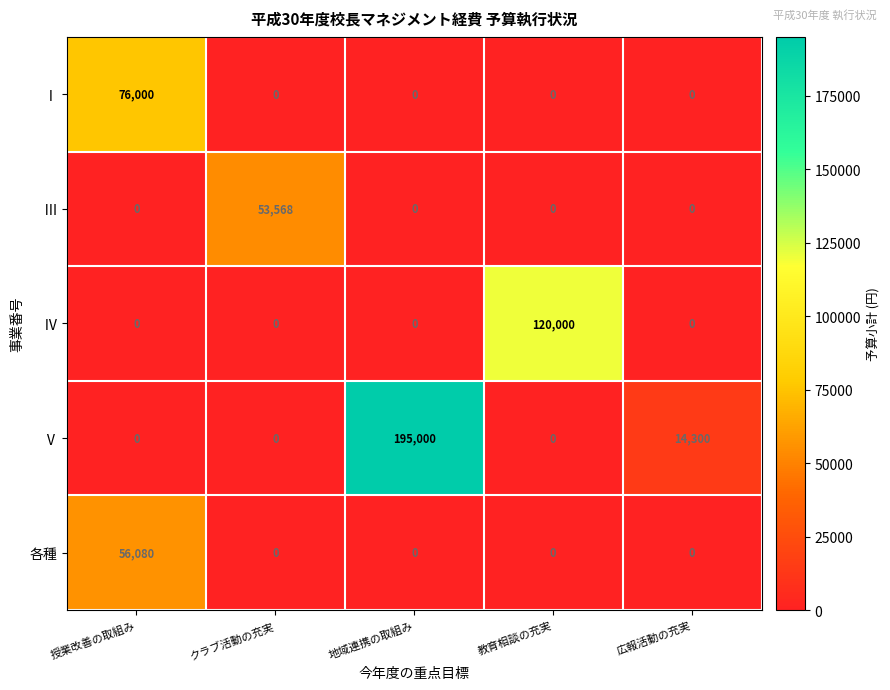

Rank the series by their maximum value, from lowest to highest.

Ⅲ, 各種, Ⅰ, Ⅳ, Ⅴ